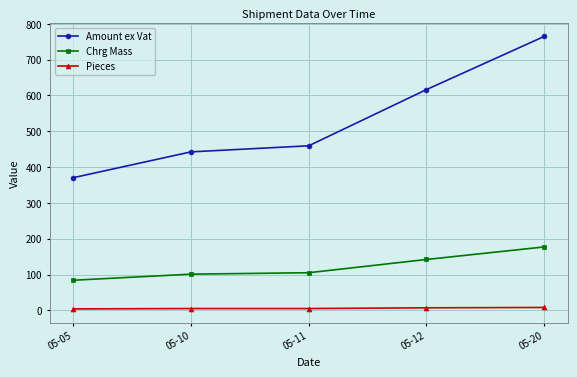

At 05-12, list the series in order from smallest to largest.

Pieces, Chrg Mass, Amount ex Vat